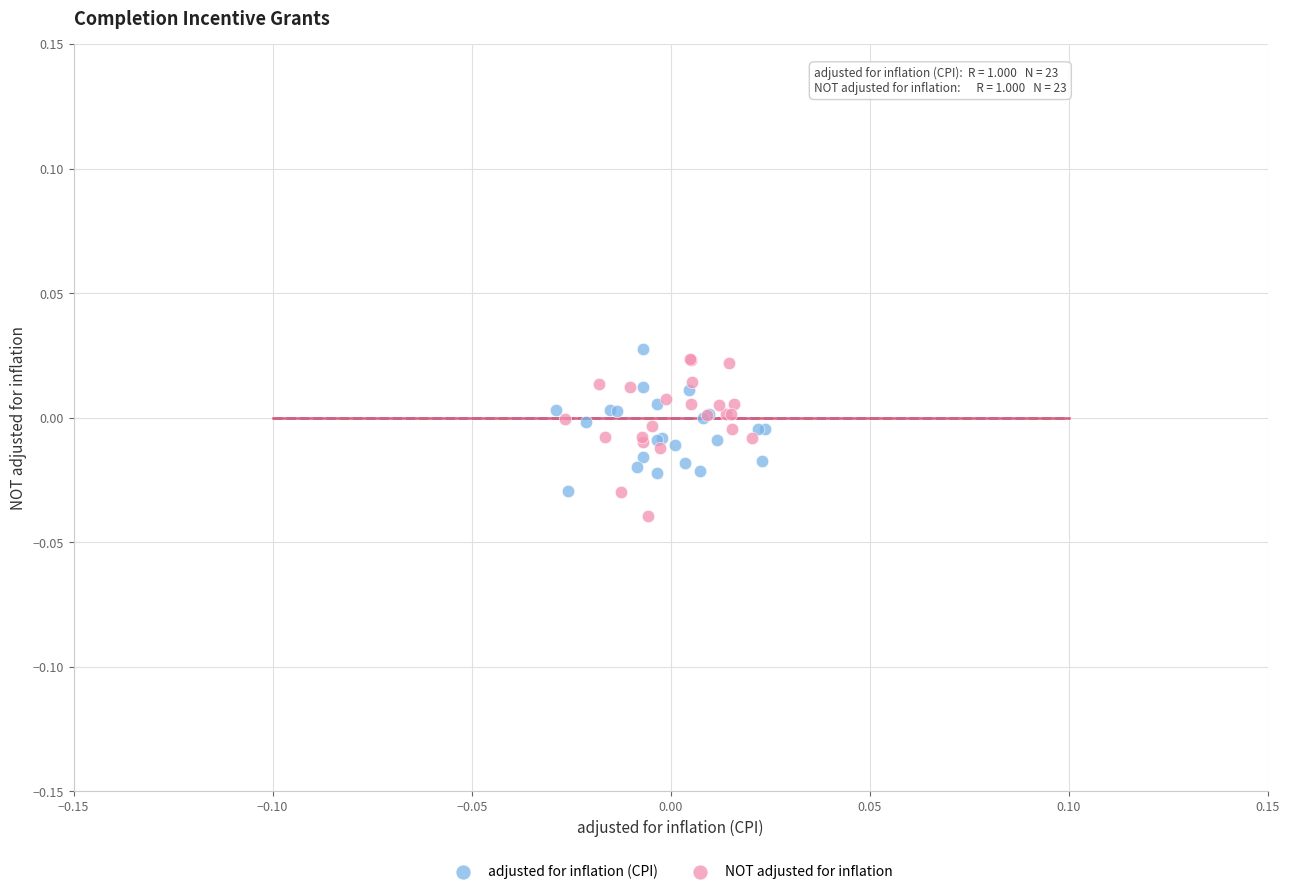

Which series contains the highest Y value?

adjusted for inflation (CPI)